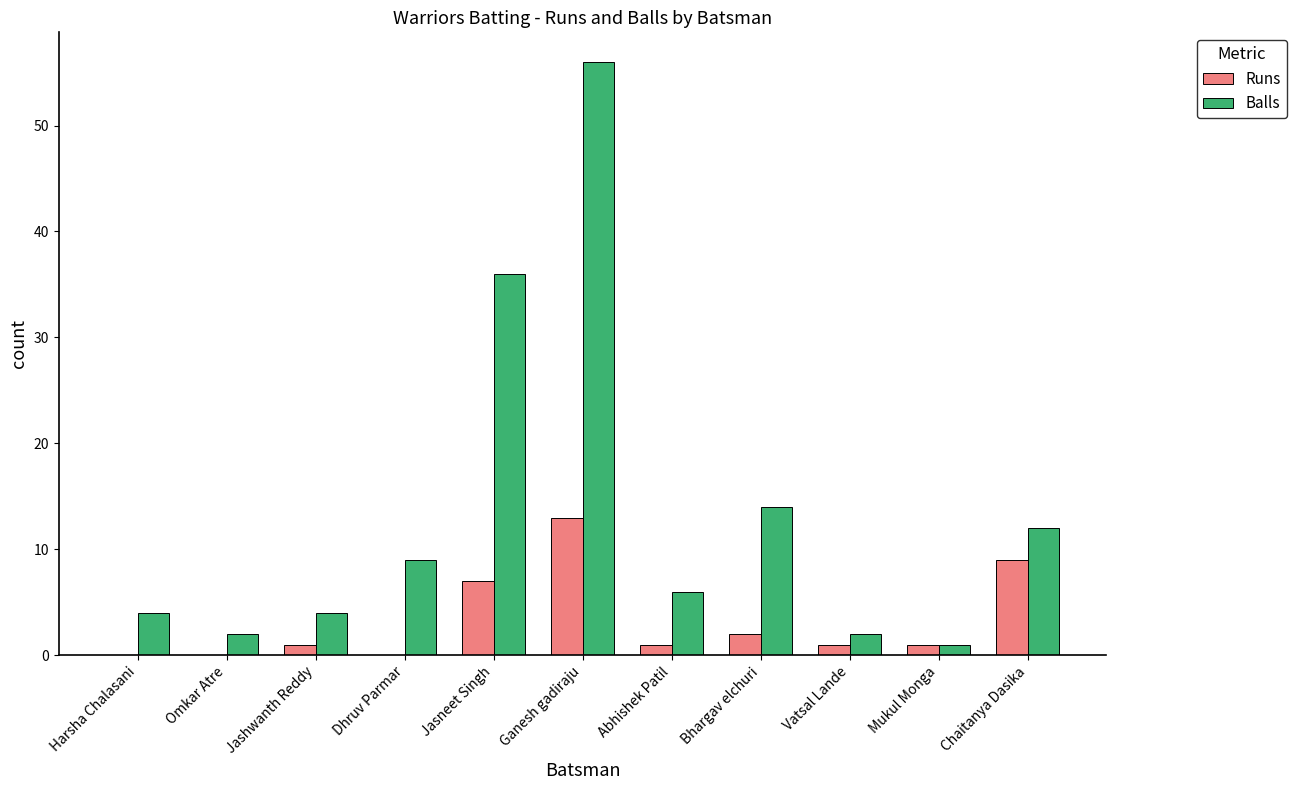

Reading left to right, what are all the values shown in this chart?

Runs: 0	0	1	0	7	13	1	2	1	1	9
Balls: 4	2	4	9	36	56	6	14	2	1	12